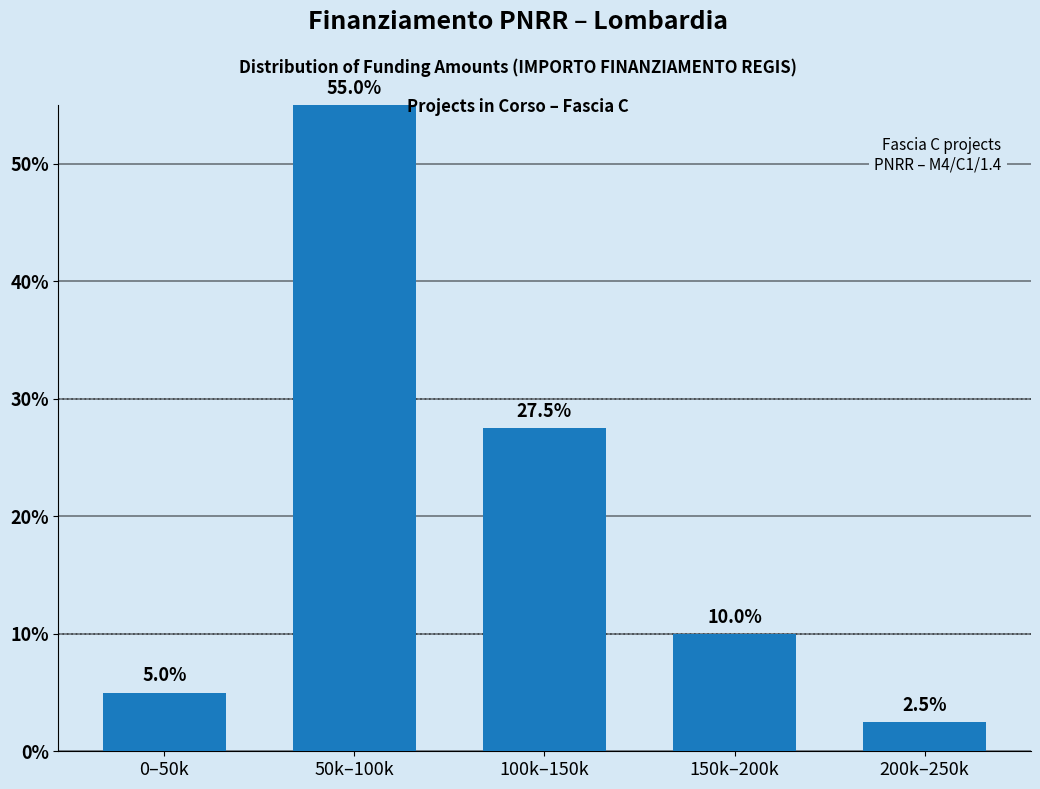

Reading right to left, transcribe all the data shown in this chart.

200k–250k=2.5	150k–200k=10.0	100k–150k=27.5	50k–100k=55.0	0–50k=5.0